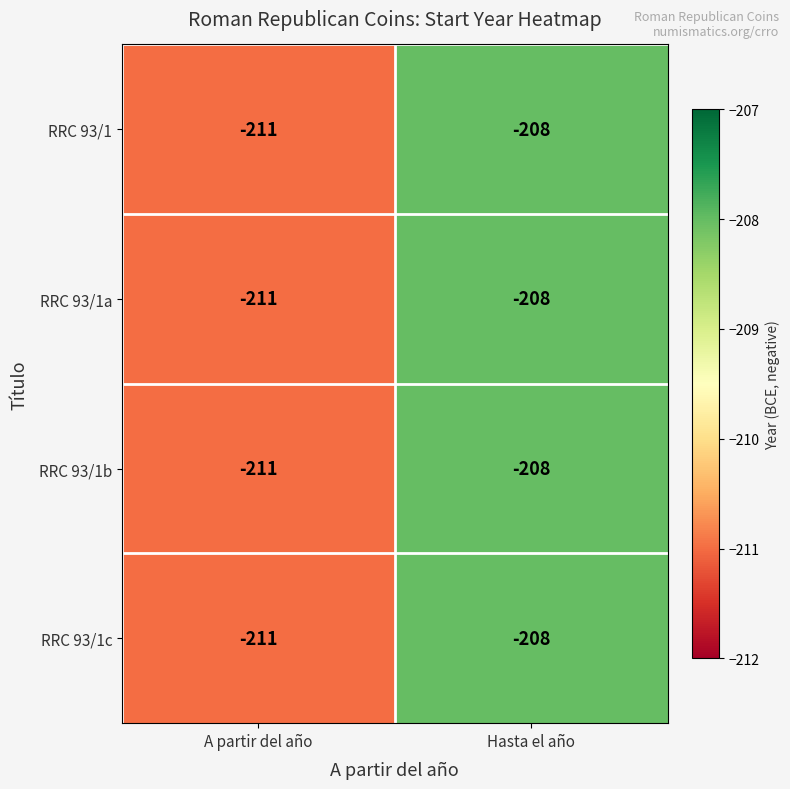

What is the sum of the RRC 93/1 values at Hasta el año and A partir del año?

-419